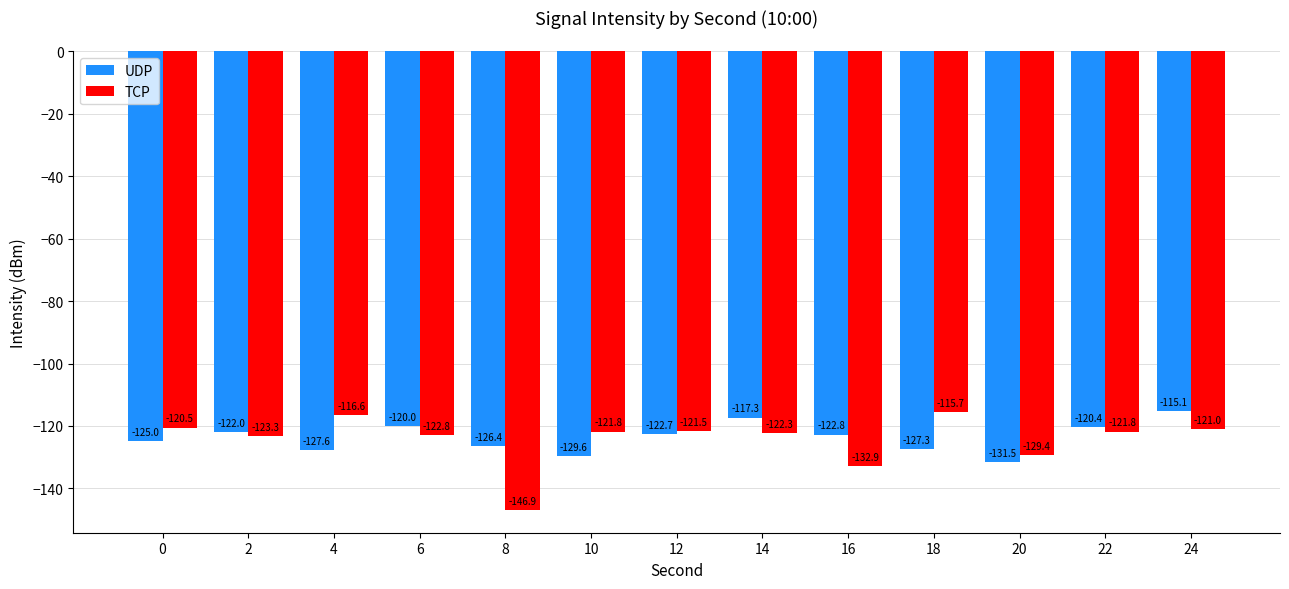

The TCP series shows -121.5 at 12. True or false?

True